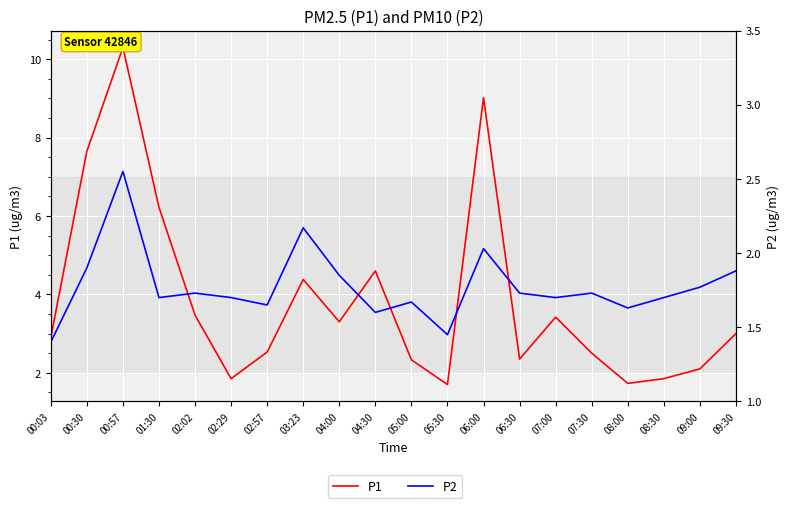

What position from the left is 04:30?

10